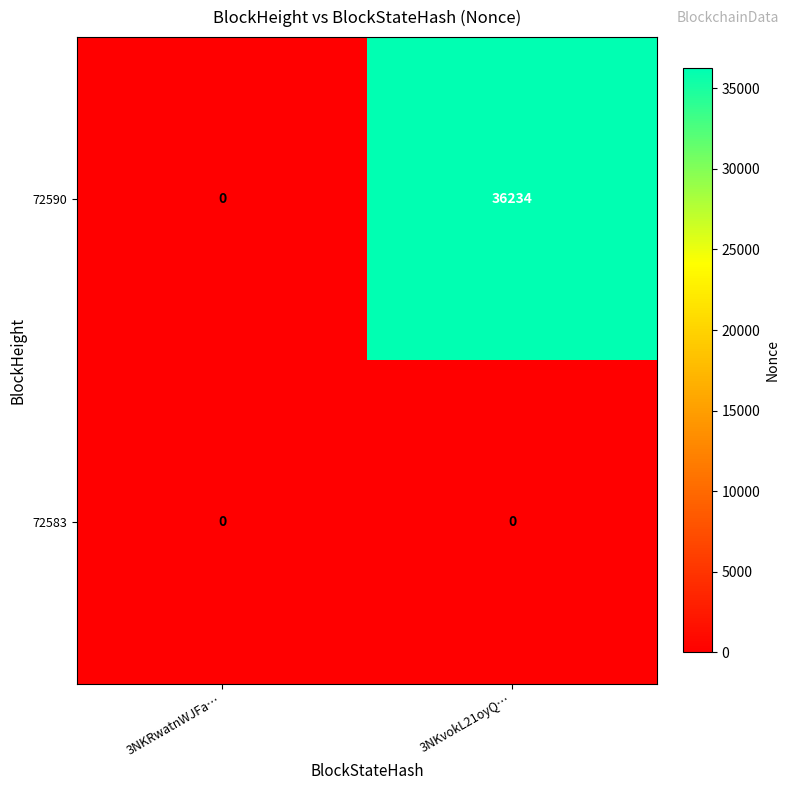

True or false: 72590 has a value of 57257 at 3NKvokL21oyQ….

False